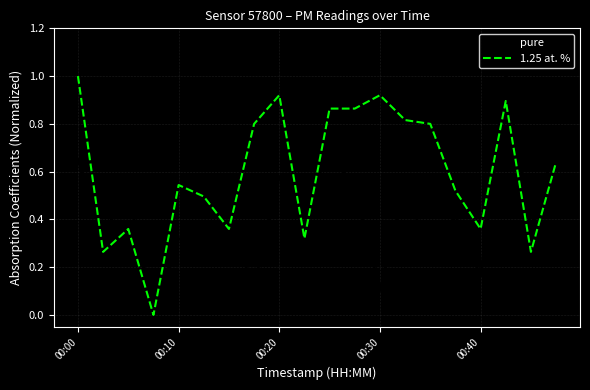

List the series in order of their overall mean, lowest first.

pure, 1.25 at. %